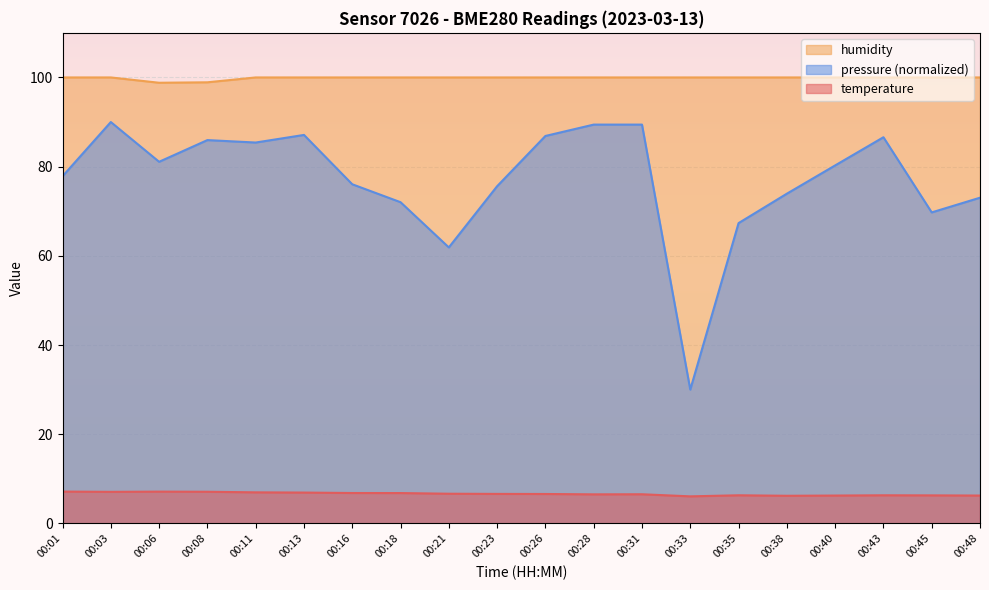

Rank the series by their maximum value, from highest to lowest.

humidity, pressure (normalized), temperature